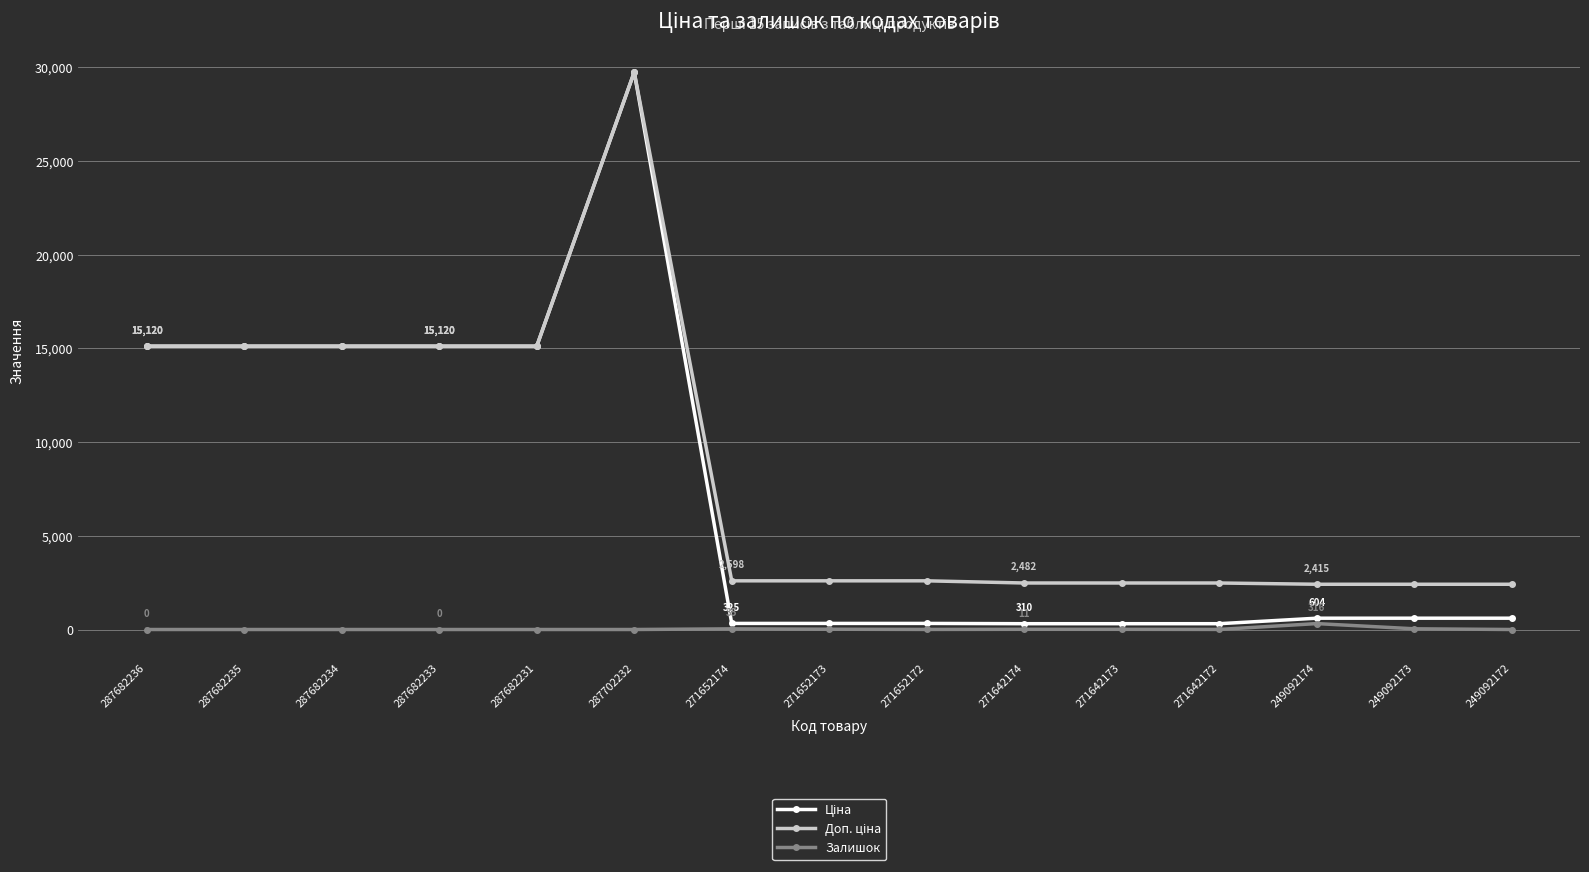

At which category is the sum across all series the highest?

287702232